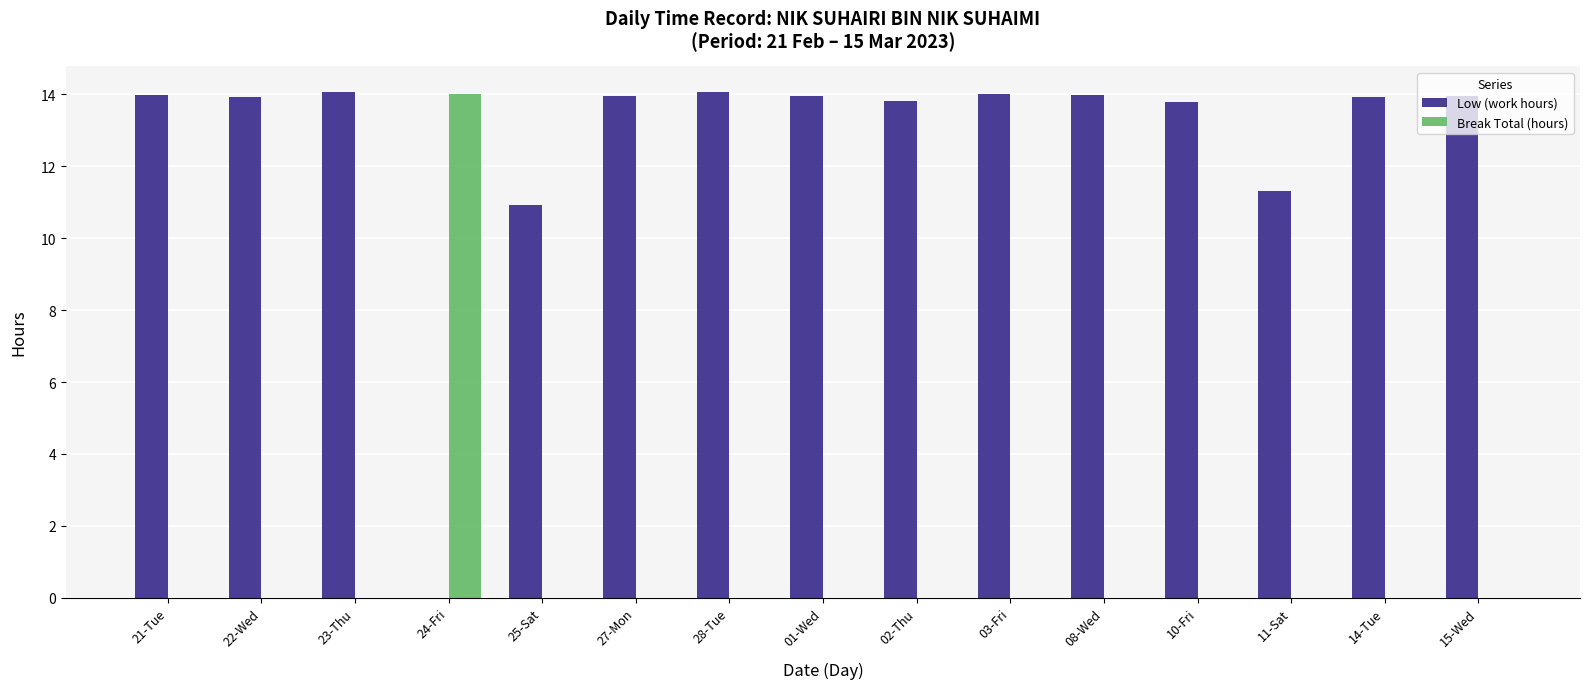

What is the sum of the Low (work hours) values at 10-Fri and 23-Thu?

27.8